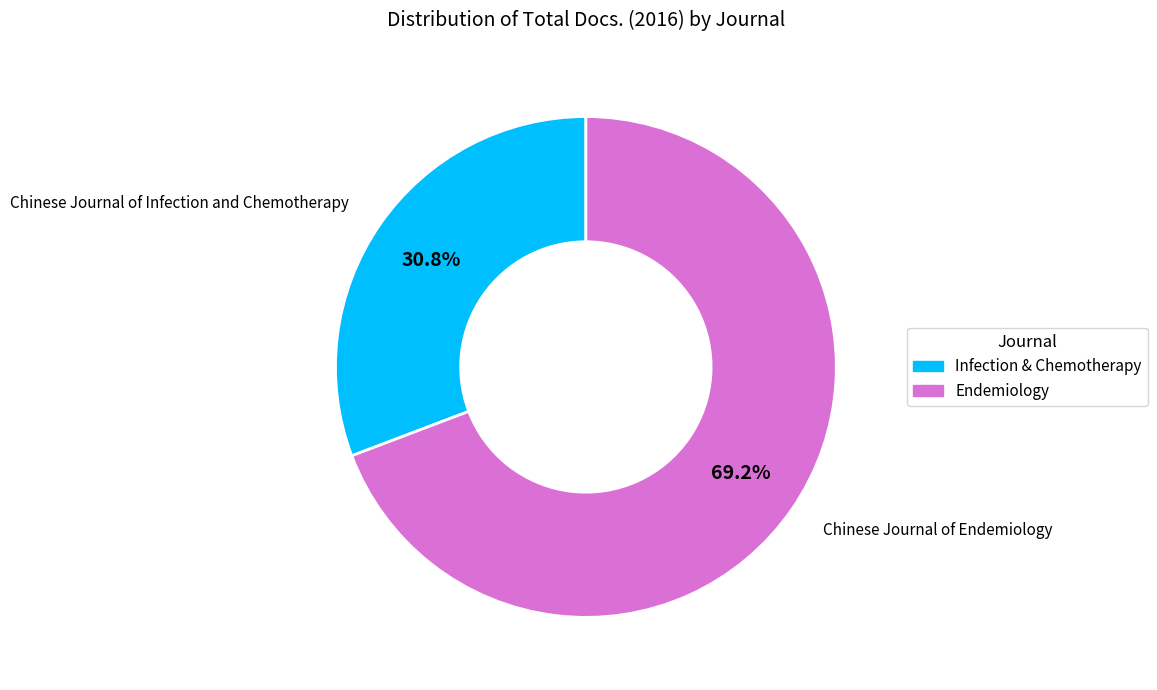

Count the number of slices in the pie.

2